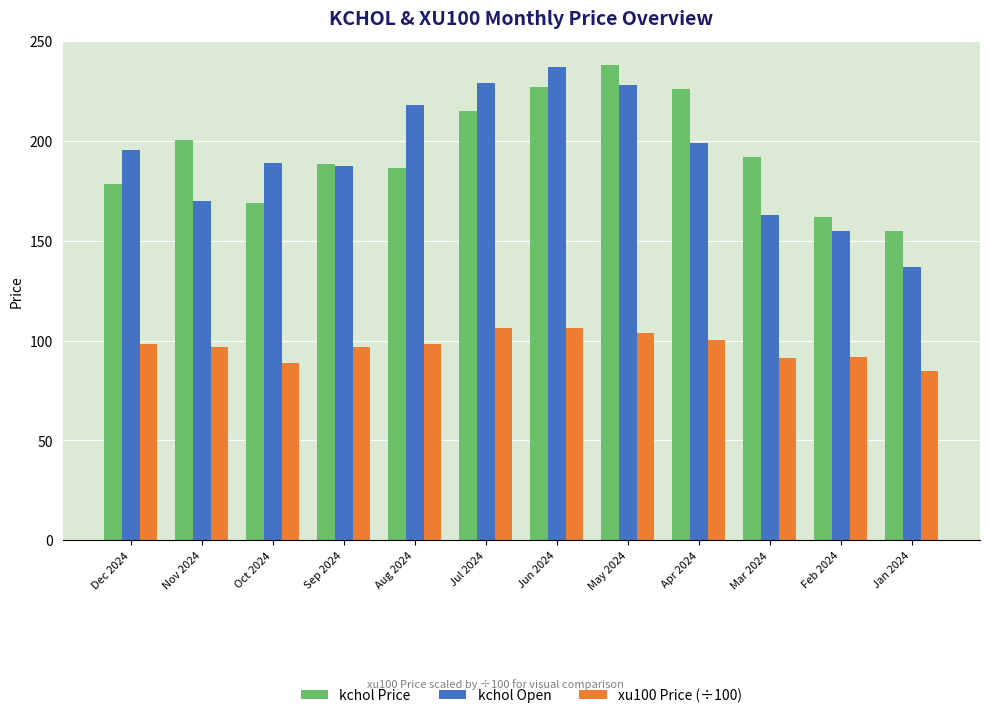

The value of kchol Open at Nov 2024 is 244.2. True or false?

False